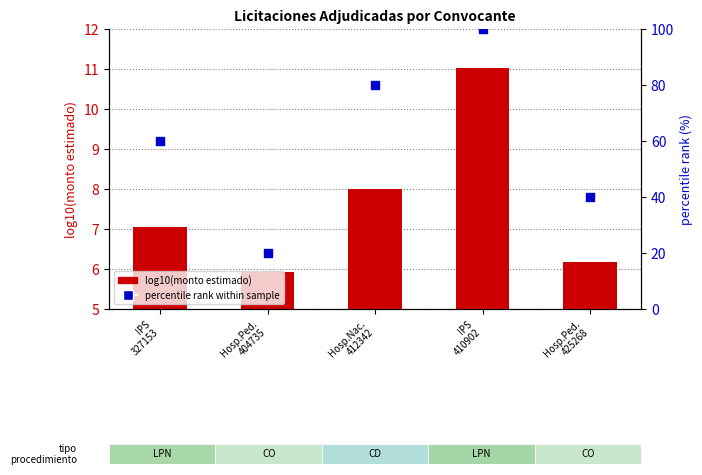

At how many categories does at least one series exceed 27?

4